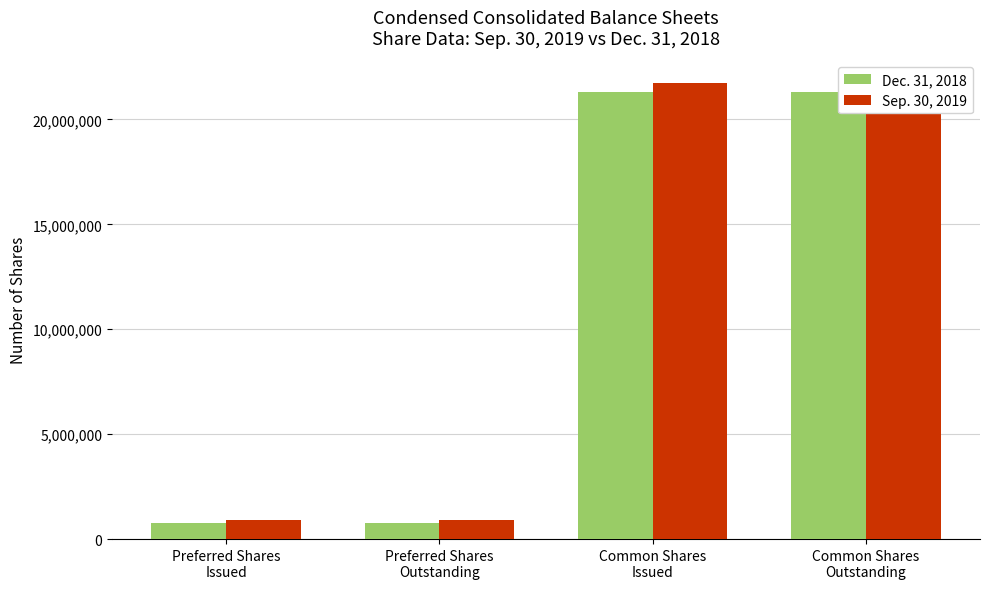

At which category does the chart reach its peak across all series?

Common Shares
Issued